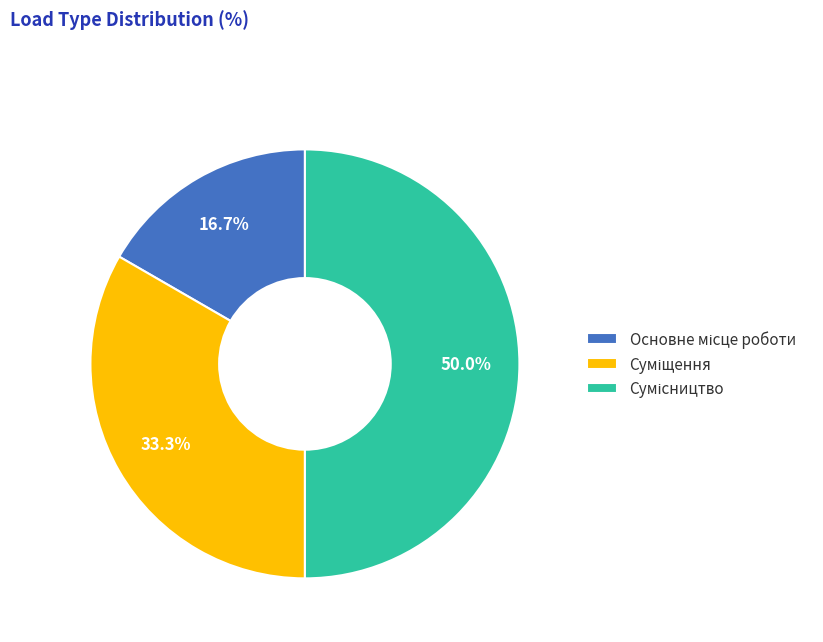

True or false: Основне місце роботи accounts for 3% of the total.

False